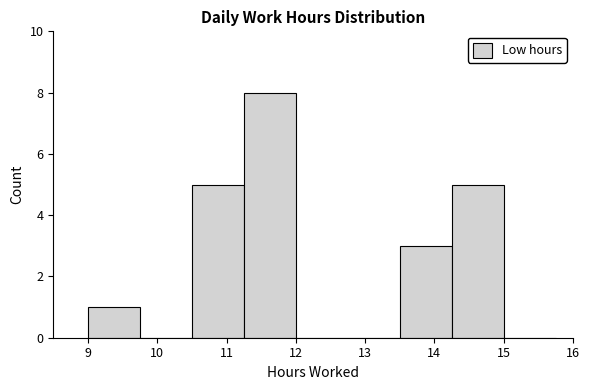

Over which range of the x-axis is the bar tallest?

11.25 to 12.00